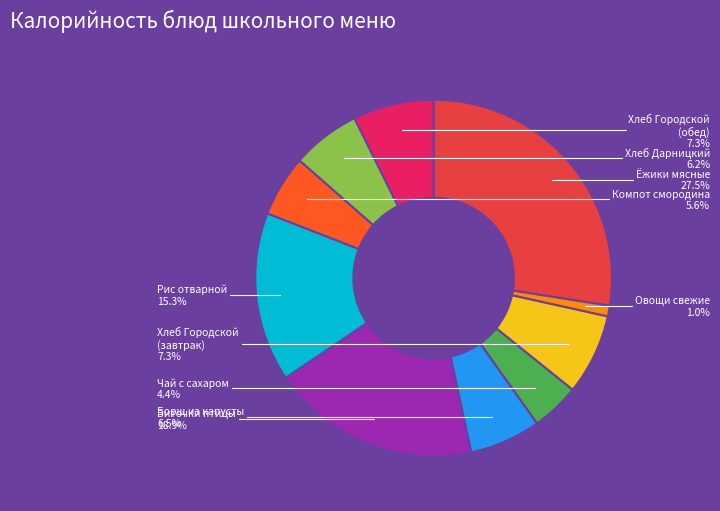

Which has a higher value, Овощи свежие or Чай с сахаром?

Чай с сахаром